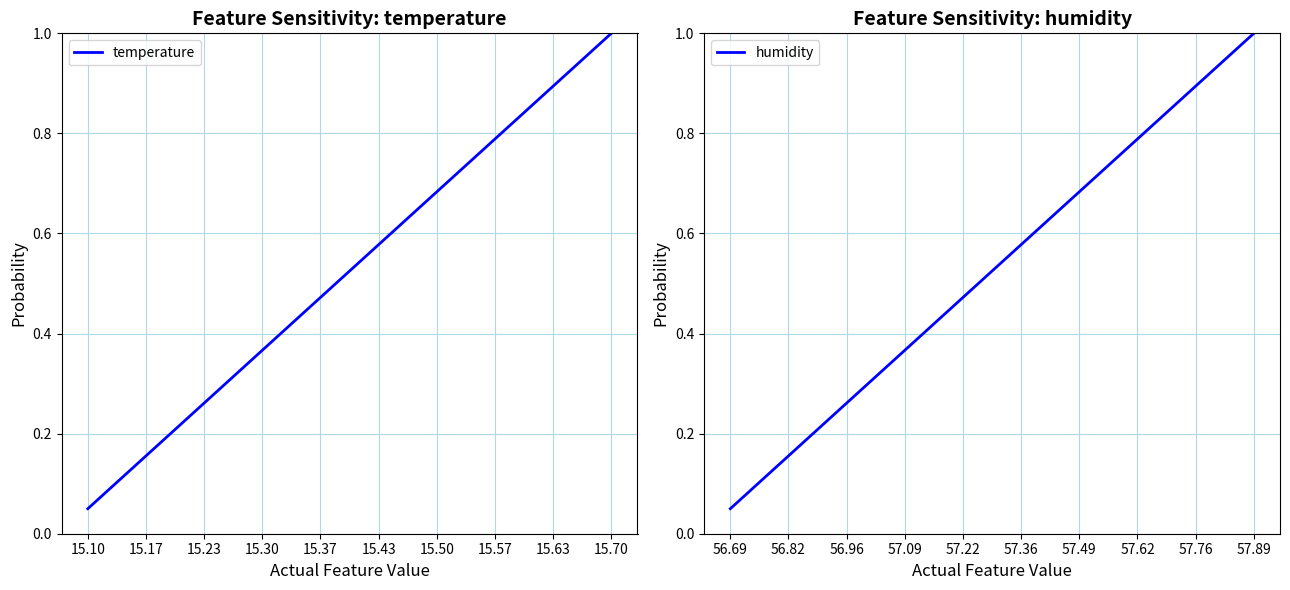

What is the value of the temperature point at the 14th from the left?

0.7